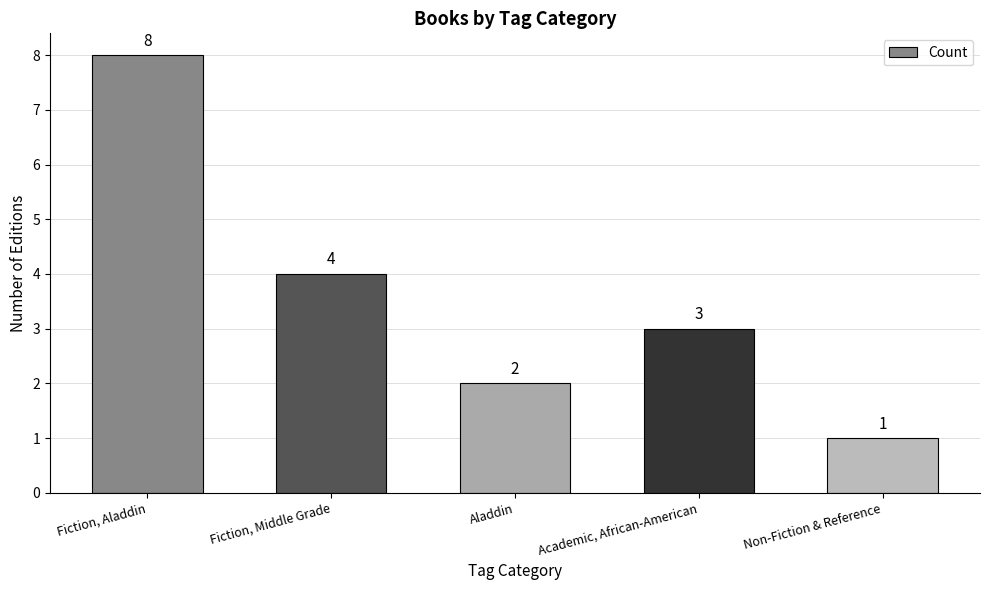

At which label is the value closest to 4?

Fiction, Middle Grade